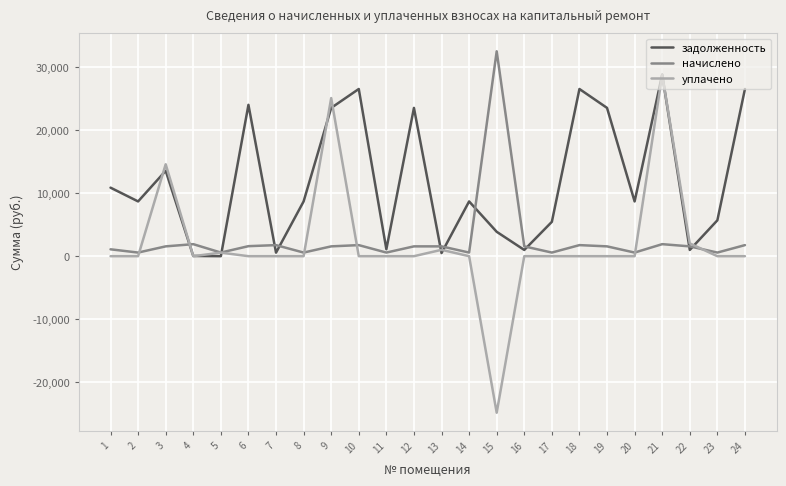

Does the chart have visible grid lines?

Yes